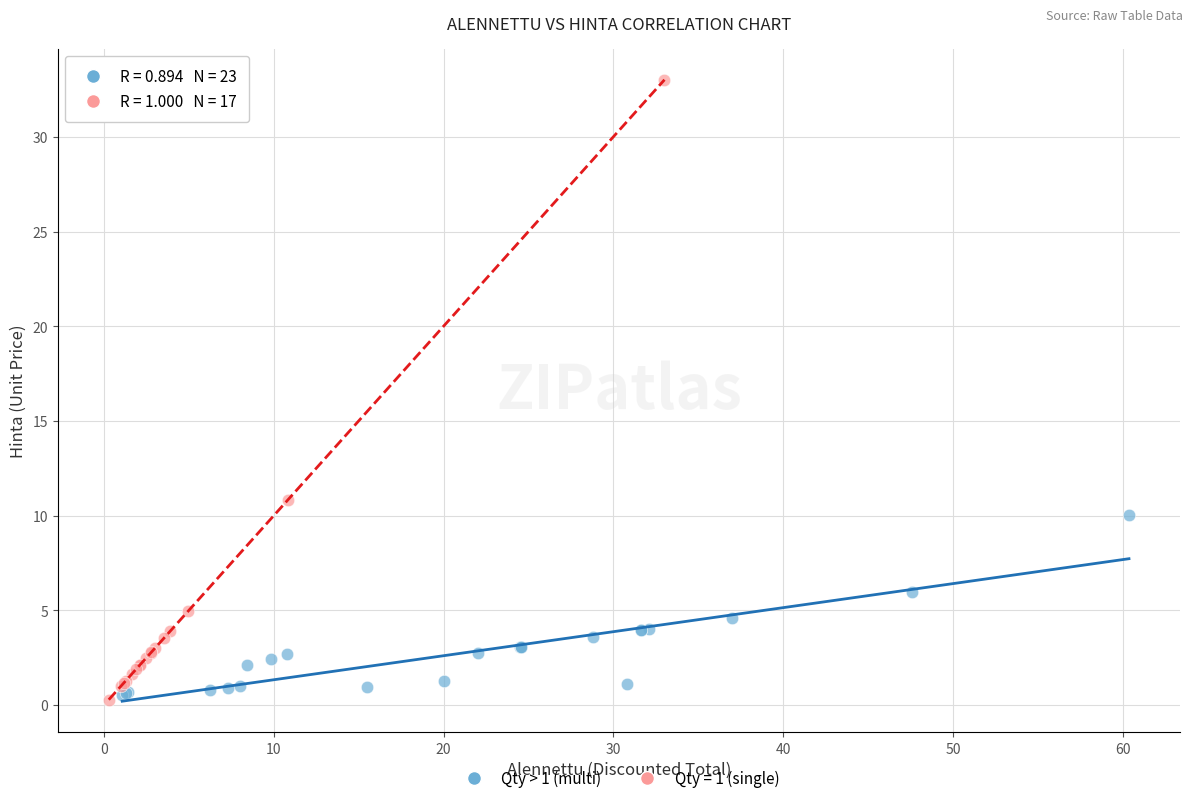

Which series has the widest spread of Y values?

Qty = 1 (single)